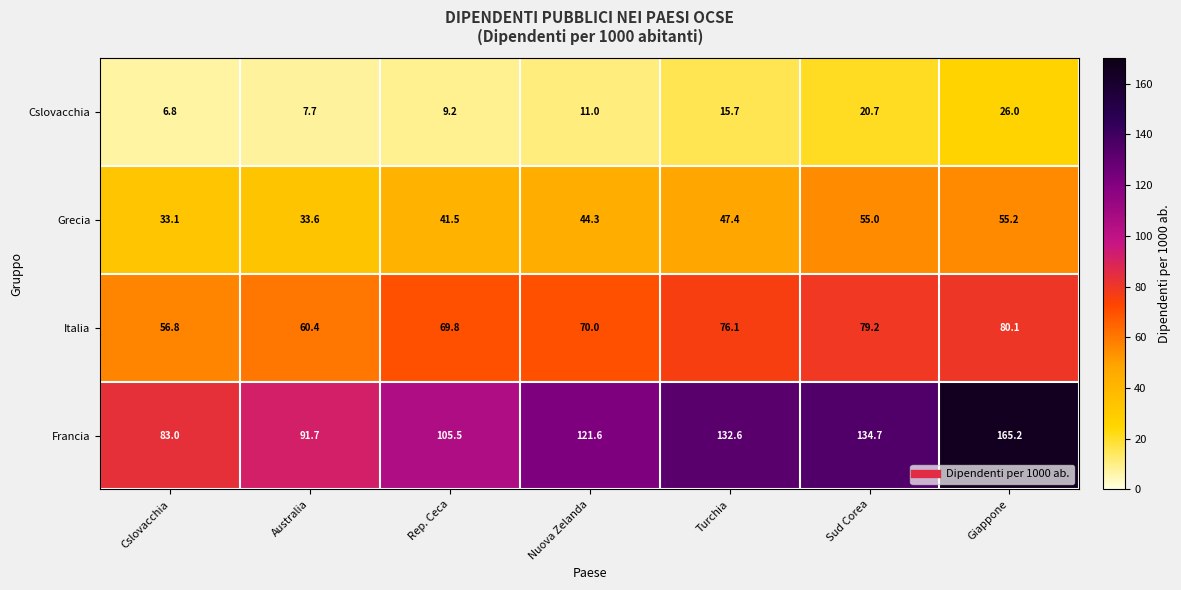

Reading left to right, what are all the values shown in this chart?

Cslovacchia: Cslovacchia=6.8	Australia=7.7	Rep. Ceca=9.2	Nuova Zelanda=11.0	Turchia=15.7	Sud Corea=20.7	Giappone=26.0
Grecia: Cslovacchia=33.1	Australia=33.6	Rep. Ceca=41.5	Nuova Zelanda=44.3	Turchia=47.4	Sud Corea=55.0	Giappone=55.2
Italia: Cslovacchia=56.8	Australia=60.4	Rep. Ceca=69.8	Nuova Zelanda=70.0	Turchia=76.1	Sud Corea=79.2	Giappone=80.1
Francia: Cslovacchia=83.0	Australia=91.7	Rep. Ceca=105.5	Nuova Zelanda=121.6	Turchia=132.6	Sud Corea=134.7	Giappone=165.2